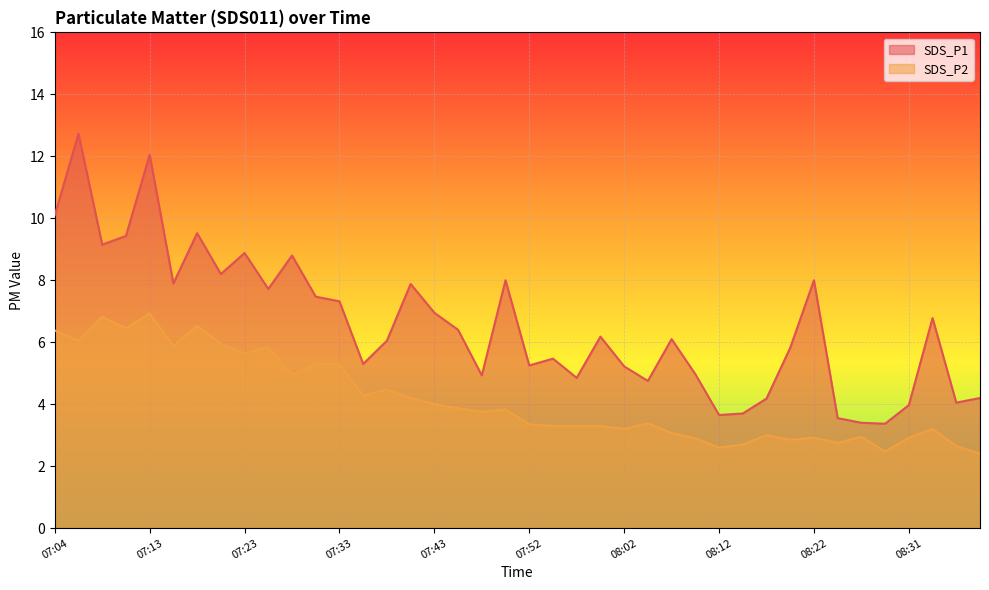

At which category does SDS_P1 reach its first local peak?

07:06